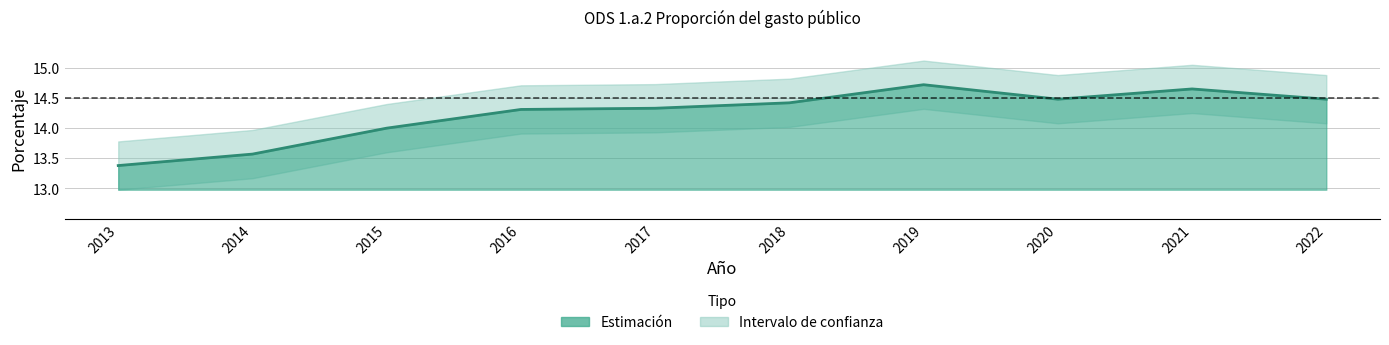

What is the minimum value for lower?

13.0